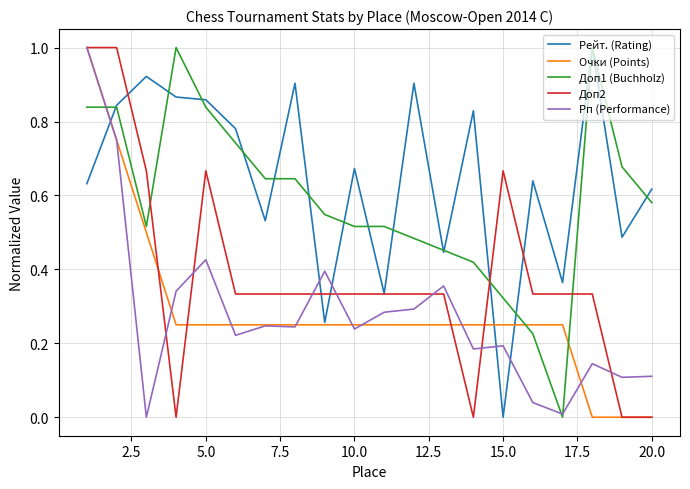

Which series has the largest total across all categories?

Рейт. (Rating)